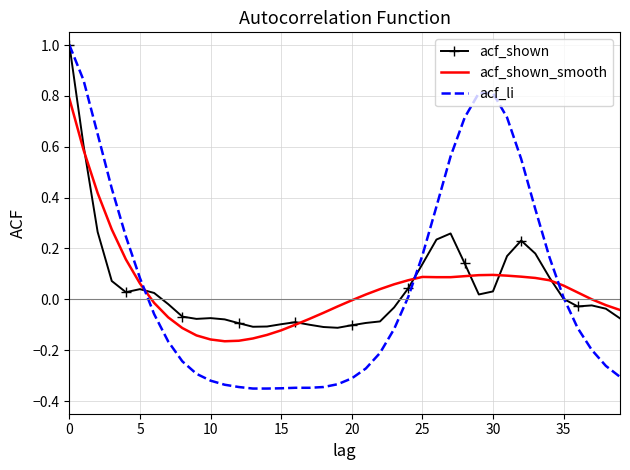

What is the maximum value shown in the chart?

1.0